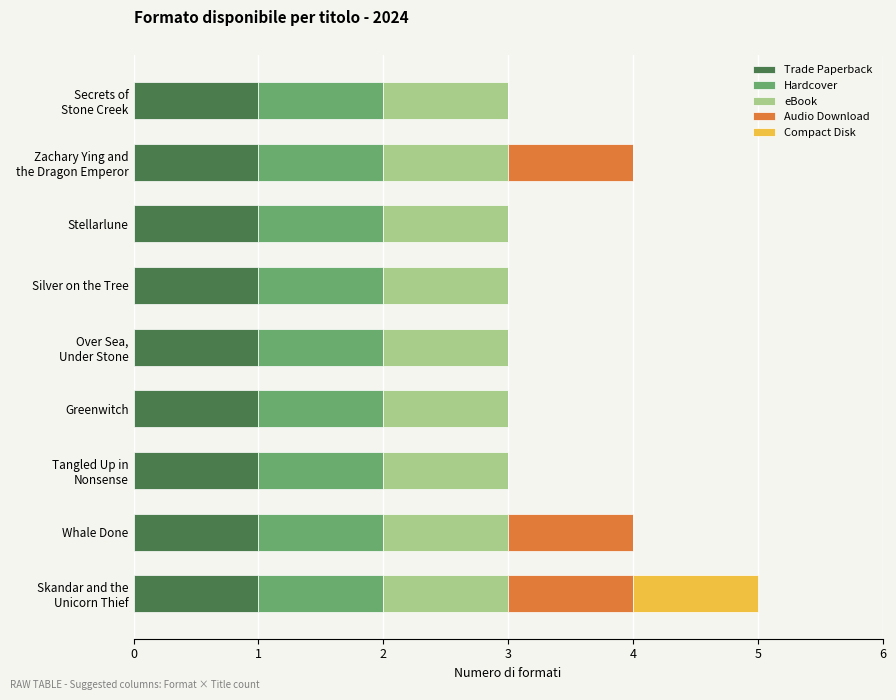

What is the total value across all series at Whale Done?

4